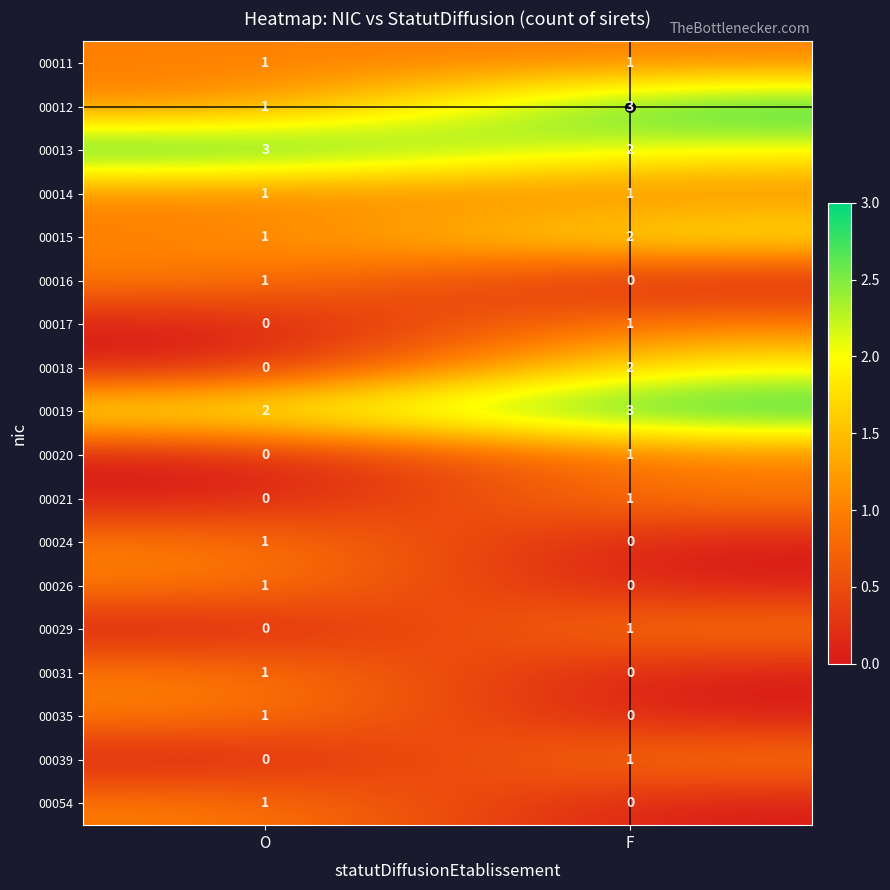

What is the difference between the highest and lowest values at F?

3